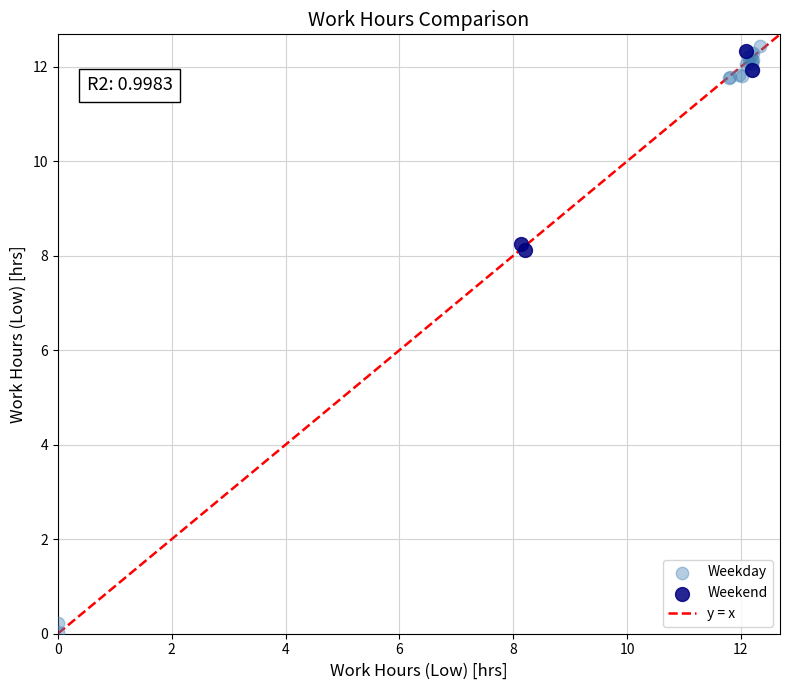

Which series has the largest Y range (max minus min)?

Weekday